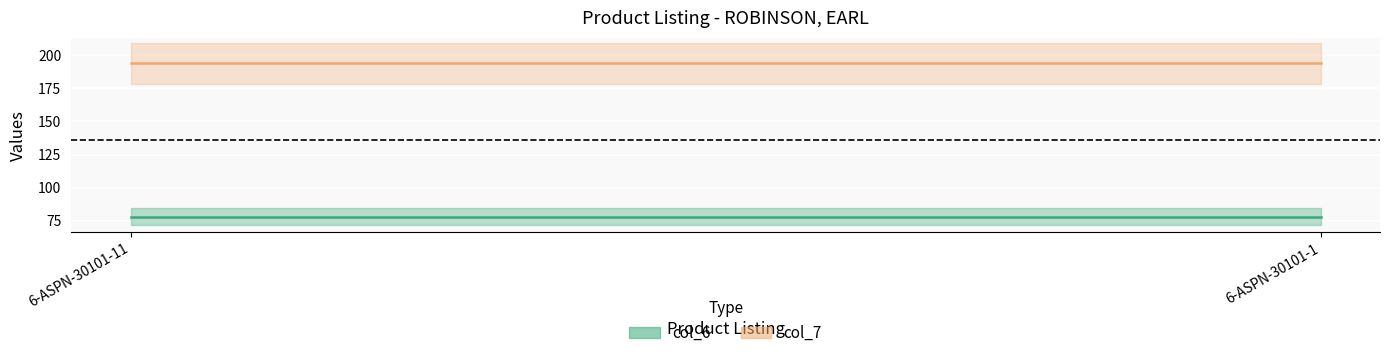

What are all the series names shown in the legend?

col_6, col_7